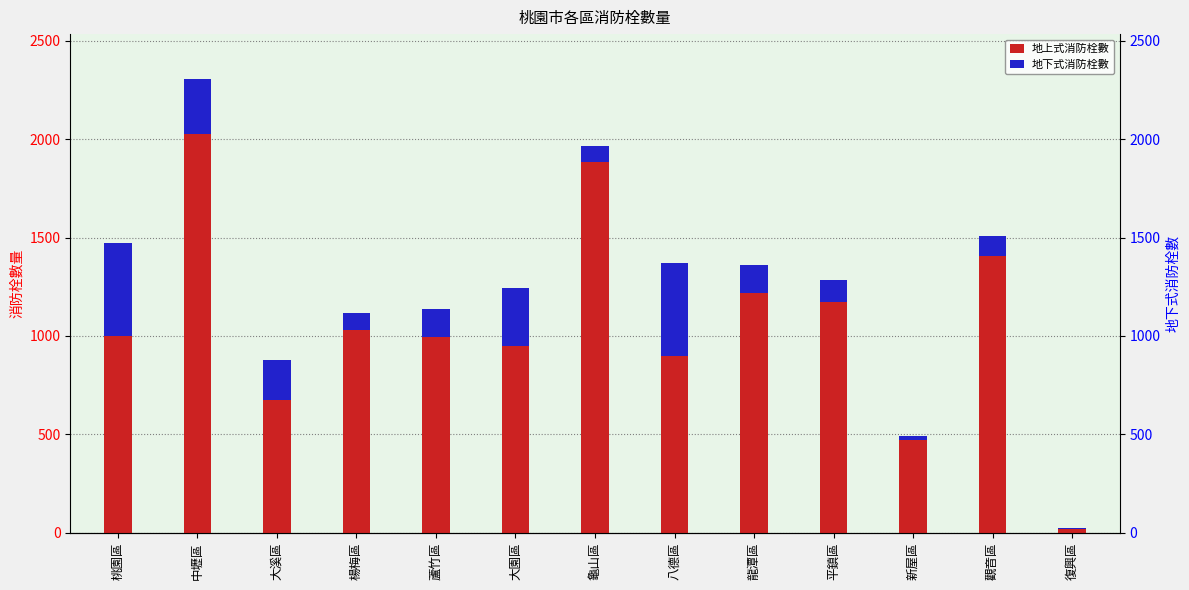

What is the average value of the 地下式消防栓數 series?

185